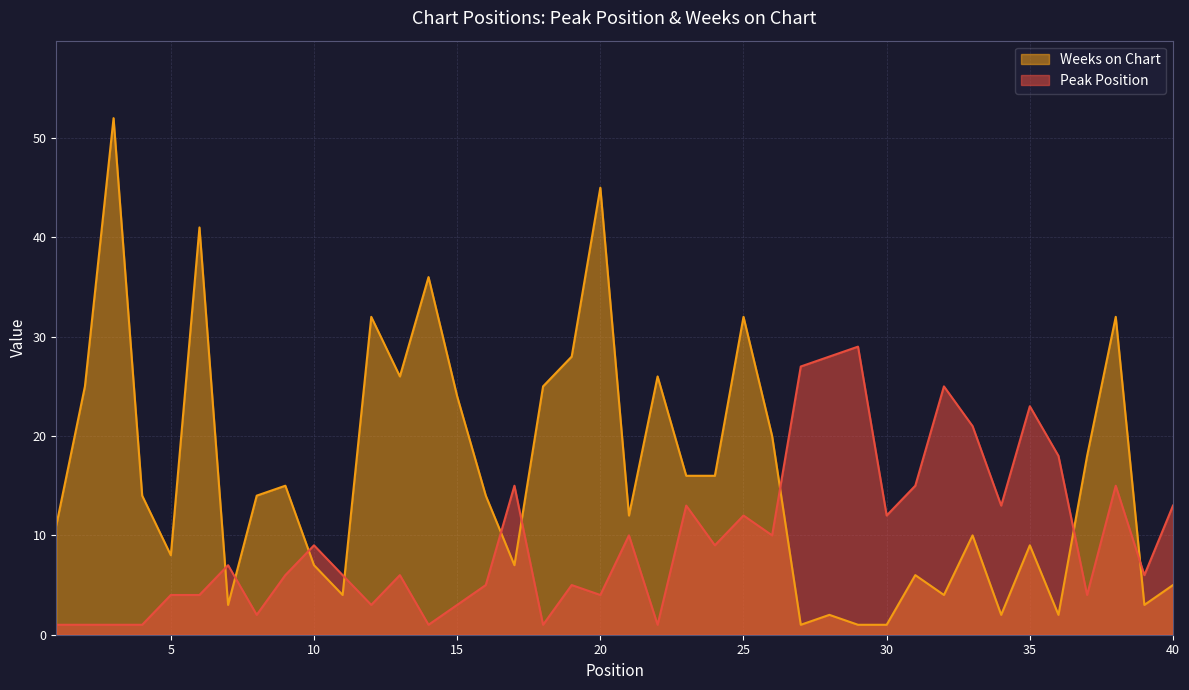

Where does the Weeks on Chart series first go above 14?

2